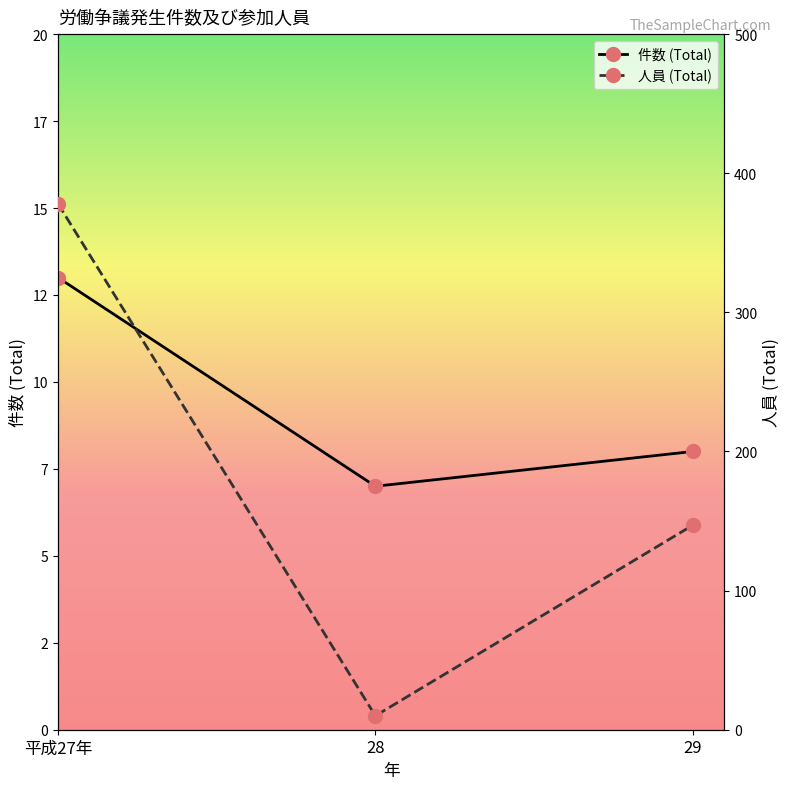

Reading left to right, what are all the values shown in this chart?

件数 (Total): 平成27年=13	28=7	29=8
人員 (Total): 平成27年=378	28=10	29=147